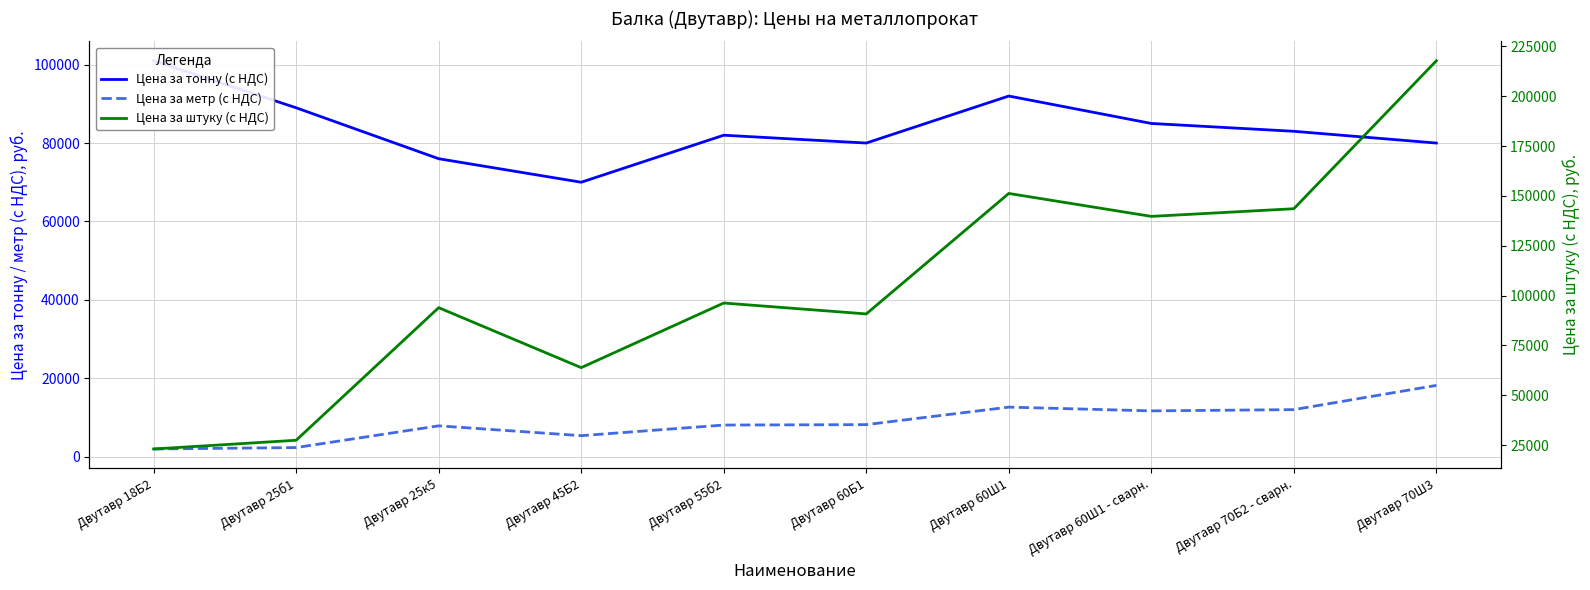

Does the chart display data point markers on the line(s)?

No